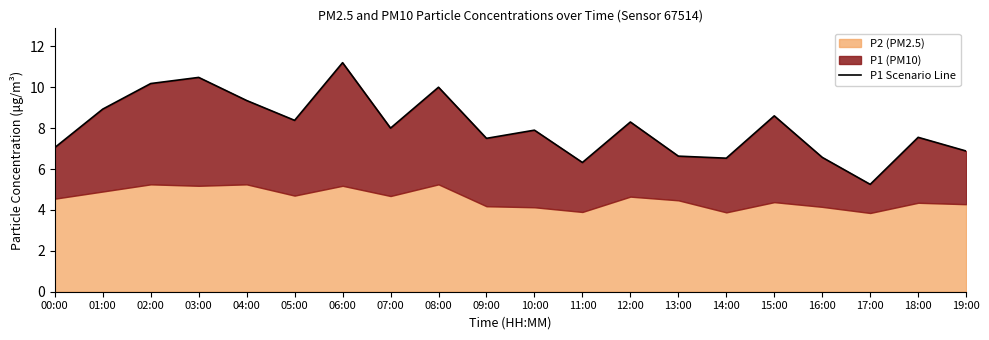

Rank the categories by value from lowest to highest.

17:00, 11:00, 14:00, 16:00, 13:00, 19:00, 00:00, 09:00, 18:00, 10:00, 07:00, 12:00, 05:00, 15:00, 01:00, 04:00, 08:00, 02:00, 03:00, 06:00